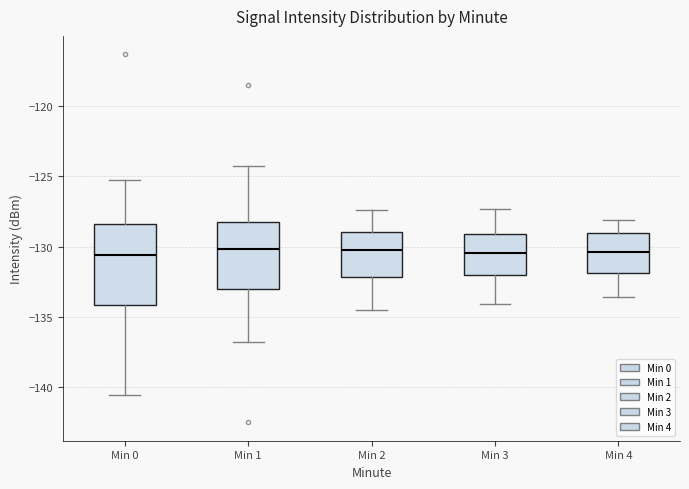

Which box is the tallest, from its lower edge to its upper edge?

Min 0